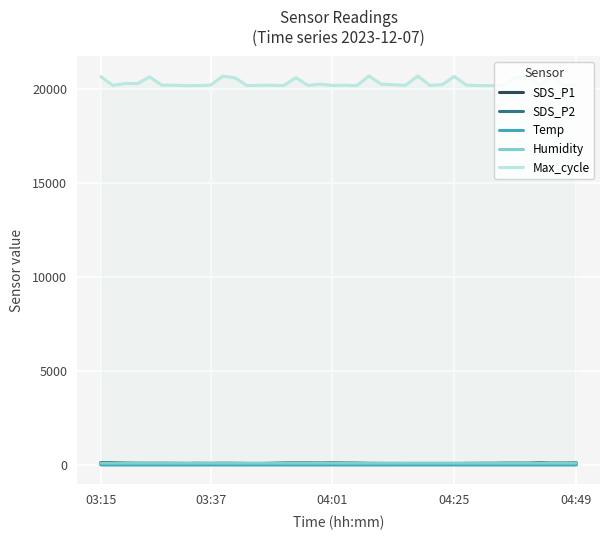

Where is Humidity nearest to the value 96?

15